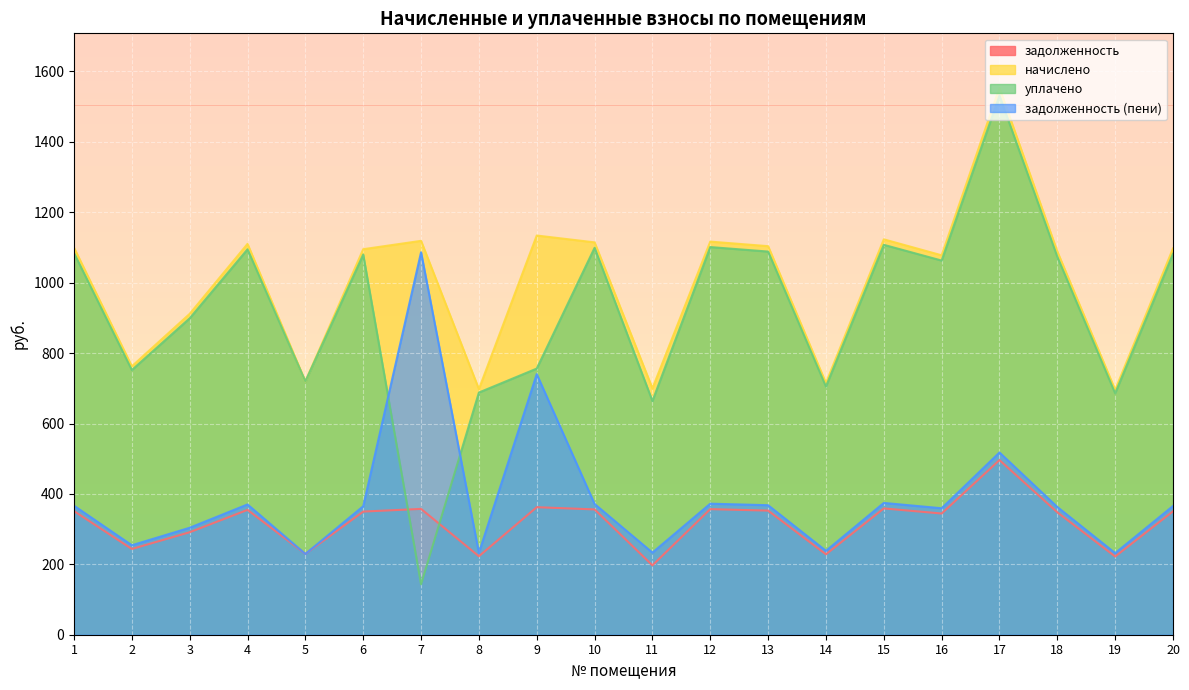

Does the chart display data point markers on the line(s)?

No